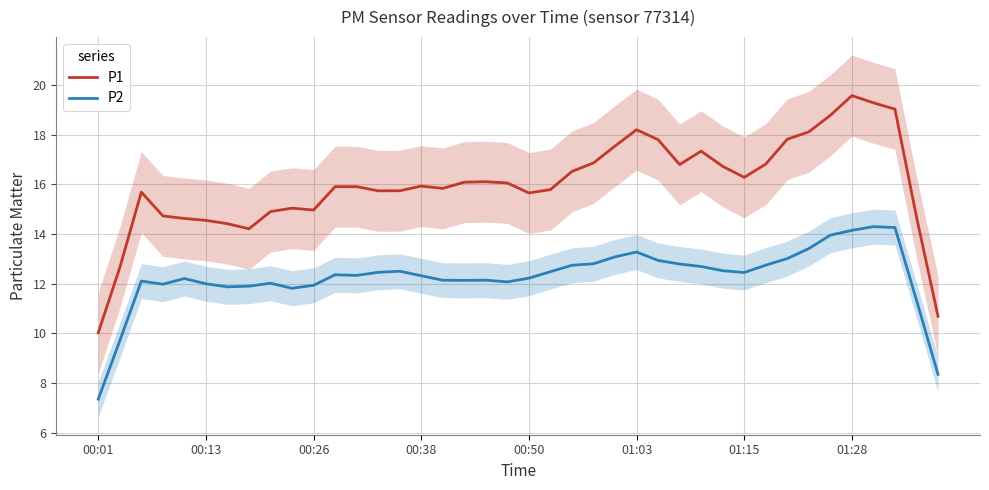

Reading left to right, extract all data points from this chart.

P1: 10.0	12.7	15.7	14.7	14.6	14.6	14.4	14.2	14.9	15.0	15.0	15.9	15.9	15.7	15.7	15.9	15.8	16.1	16.1	16.1	15.7	15.8	16.5	16.9	17.5	18.2	17.8	16.8	17.3	16.7	16.3	16.8	17.8	18.1	18.8	19.6	19.3	19.0	14.7	10.7
P2: 7.4	9.7	12.1	12.0	12.2	12.0	11.9	11.9	12.0	11.8	11.9	12.4	12.3	12.5	12.5	12.3	12.1	12.1	12.1	12.1	12.2	12.5	12.7	12.8	13.1	13.3	12.9	12.8	12.7	12.5	12.5	12.7	13.0	13.4	14.0	14.1	14.3	14.3	11.3	8.4